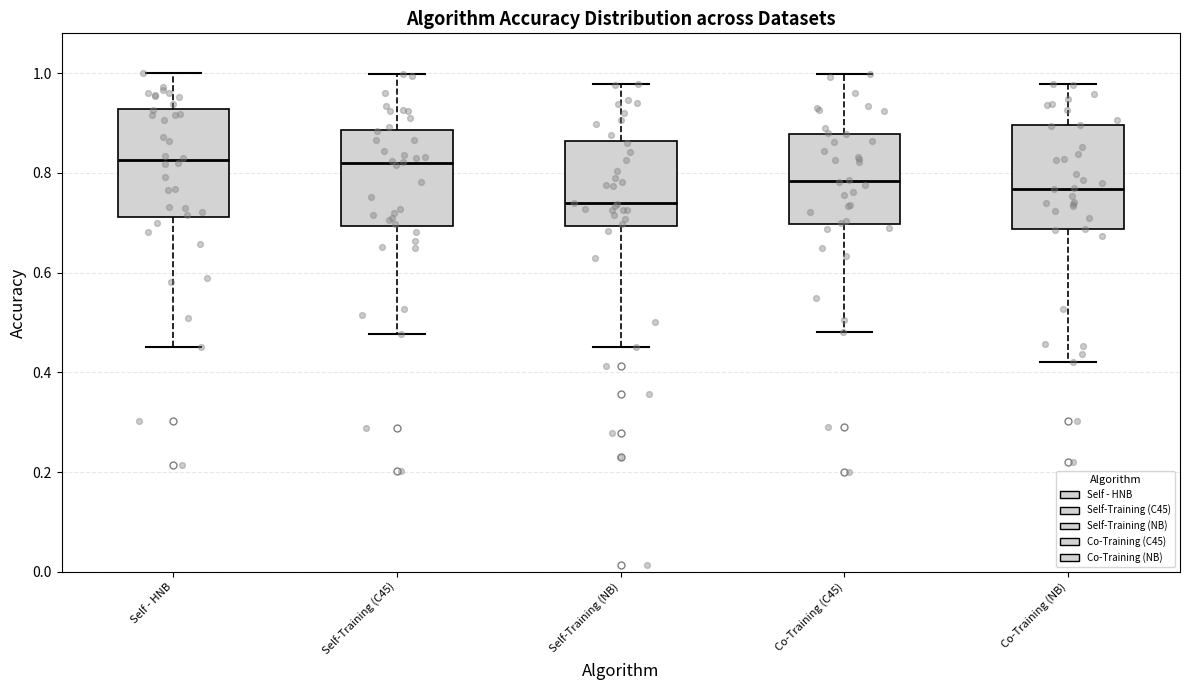

Reading left to right, transcribe this box plot: for each box, give where its median line is, the range the box spans, and where its two whiskers end, as read against the y-axis. The values are not printed on the chart, so give them approximately, as read against the axis.

Self - HNB: median 0.82, box 0.72 to 0.92, whiskers 0.46 to 1.00
Self-Training (C45): median 0.82, box 0.70 to 0.88, whiskers 0.48 to 1.00
Self-Training (NB): median 0.74, box 0.70 to 0.86, whiskers 0.46 to 0.98
Co-Training (C45): median 0.78, box 0.70 to 0.88, whiskers 0.48 to 1.00
Co-Training (NB): median 0.76, box 0.68 to 0.90, whiskers 0.42 to 0.98